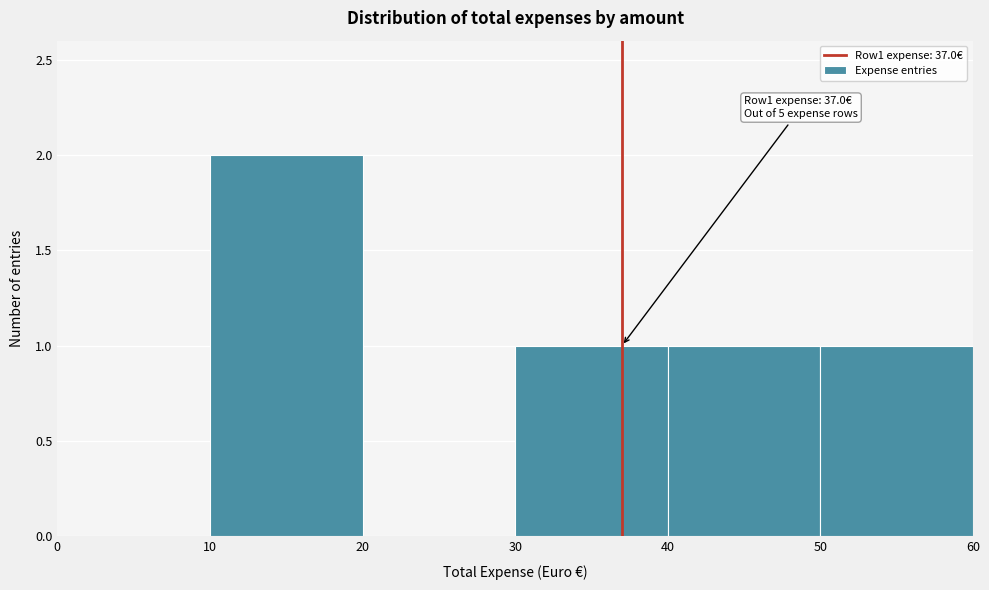

Which range on the x-axis has the tallest bar?

10 to 20